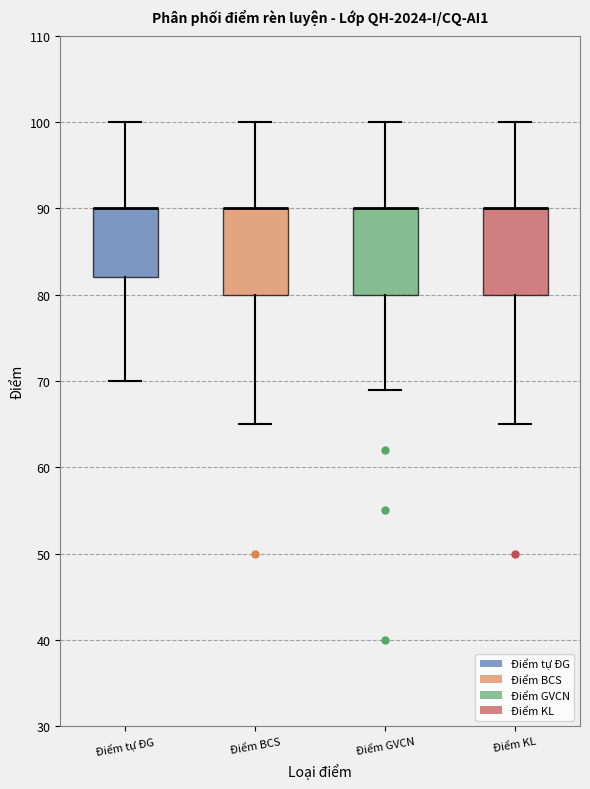

Reading left to right, read every box against the y-axis: the position of its median line, the range the box covers, and the ends of its whiskers. The values are not printed on the chart, so give them approximately, as read against the axis.

Điểm tự ĐG: median 90 (drawn on the box's upper edge), box 82 to 90, whiskers 70 to 100
Điểm BCS: median 90 (drawn on the box's upper edge), box 80 to 90, whiskers 65 to 100
Điểm GVCN: median 90 (drawn on the box's upper edge), box 80 to 90, whiskers 69 to 100
Điểm KL: median 90 (drawn on the box's upper edge), box 80 to 90, whiskers 65 to 100